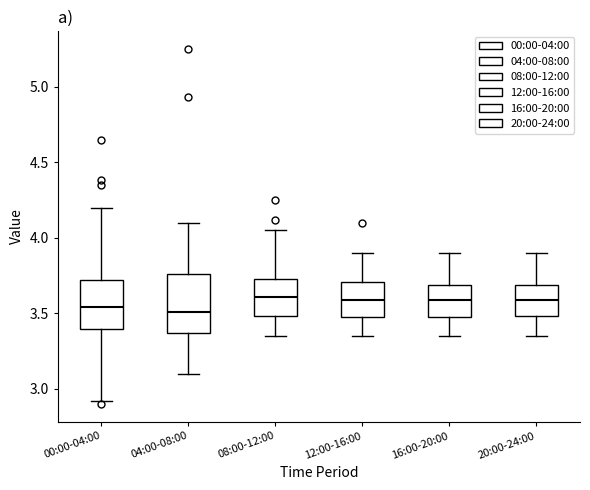

Where does the lower whisker of the box for 20:00-24:00 end on the y-axis? The values are not printed on the chart, so give them approximately, as read against the axis.

3.35